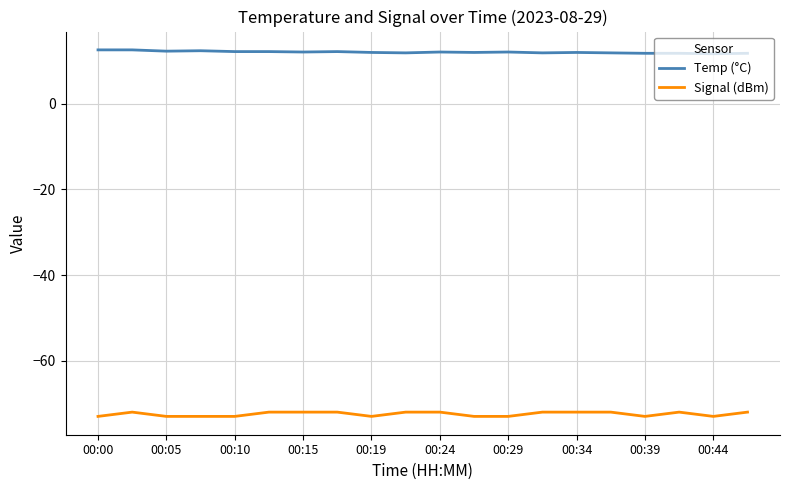

True or false: Temp (°C) and Signal (dBm) cross at least once.

False